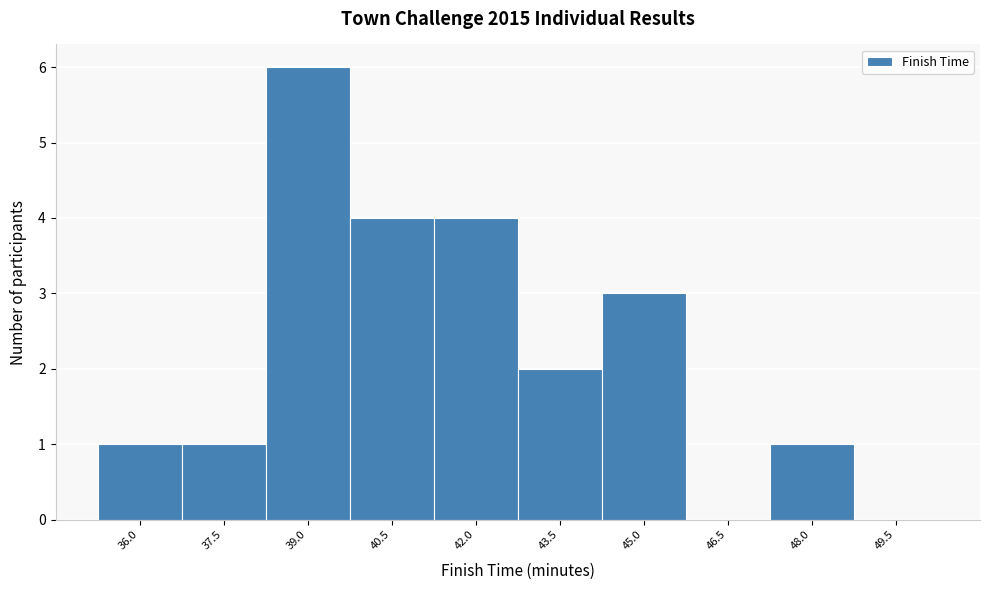

Reading left to right, list all the values displayed in this chart.

36.0=1	37.5=1	39.0=6	40.5=4	42.0=4	43.5=2	45.0=3	46.5=0	48.0=1	49.5=0